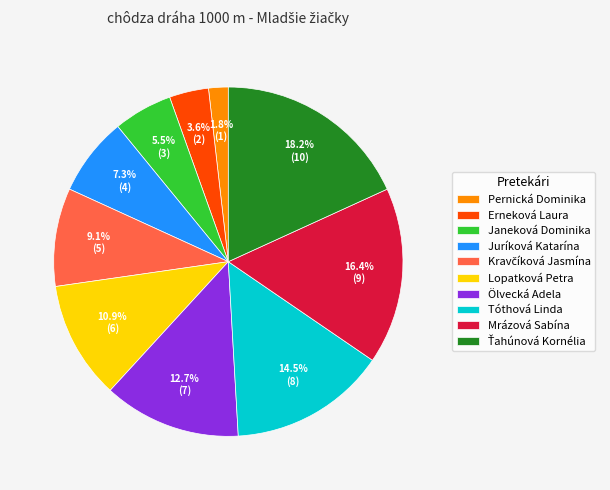

To the nearest percent, what is the difference between the Juríková Katarína and Mrázová Sabína slice percentages?

9%